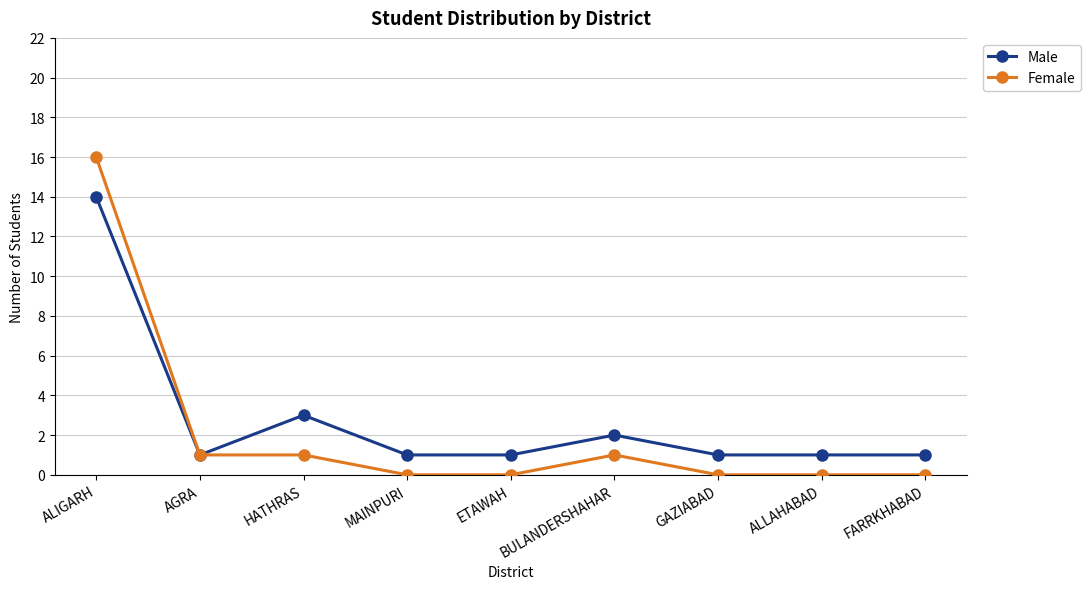

Which series has the largest range (max minus min)?

Female